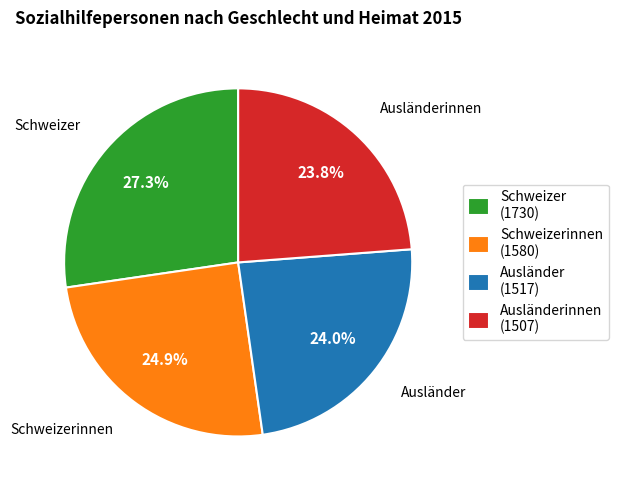

Which category has the biggest portion of the pie?

Schweizer (1730)